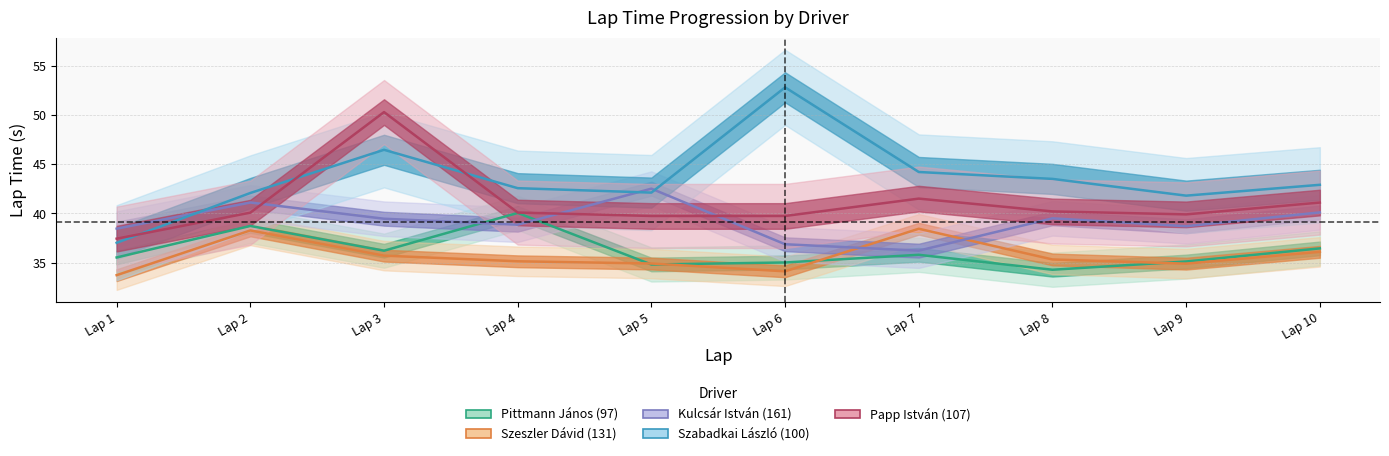

Which series has the largest total across all categories?

Szabadkai László (100)